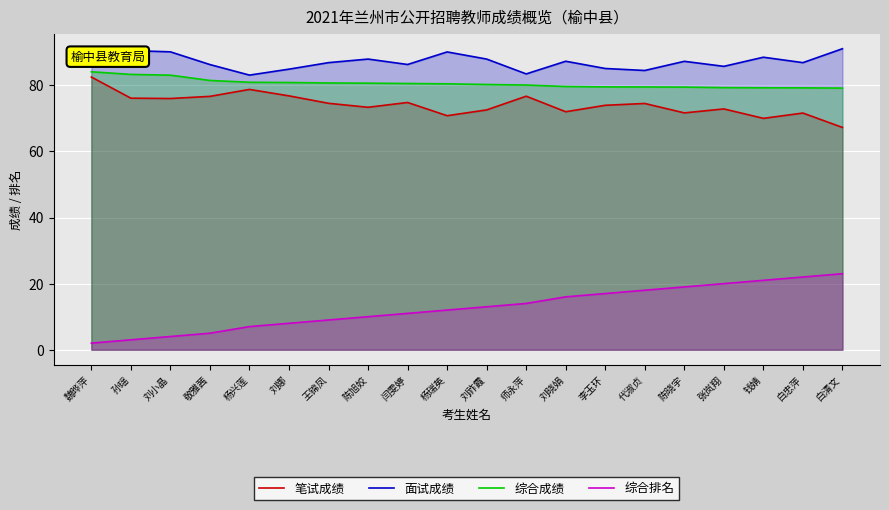

Between 张岚翔 and 白清文, which series saw the biggest shift?

笔试成绩